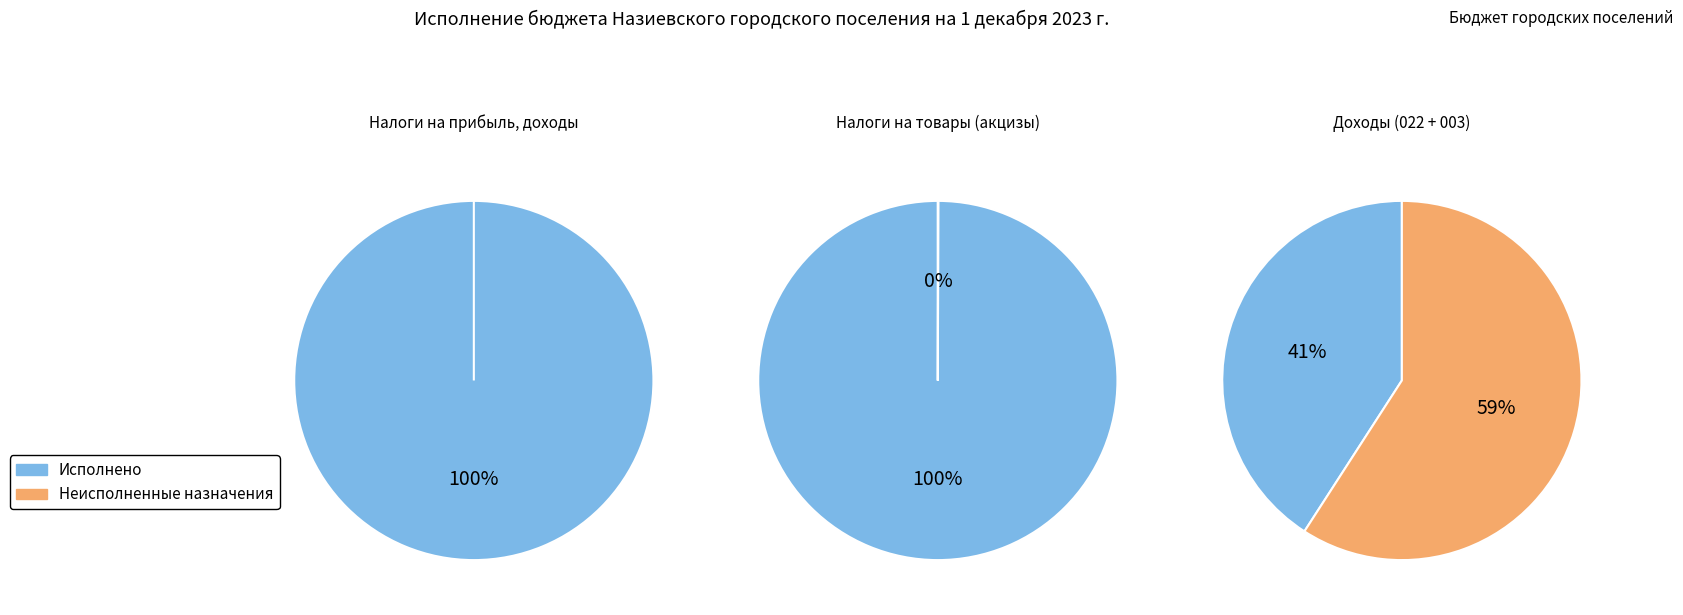

Rank the series at Налоги на товары (акцизы) from lowest to highest value.

Неисполненные назначения, Исполнено